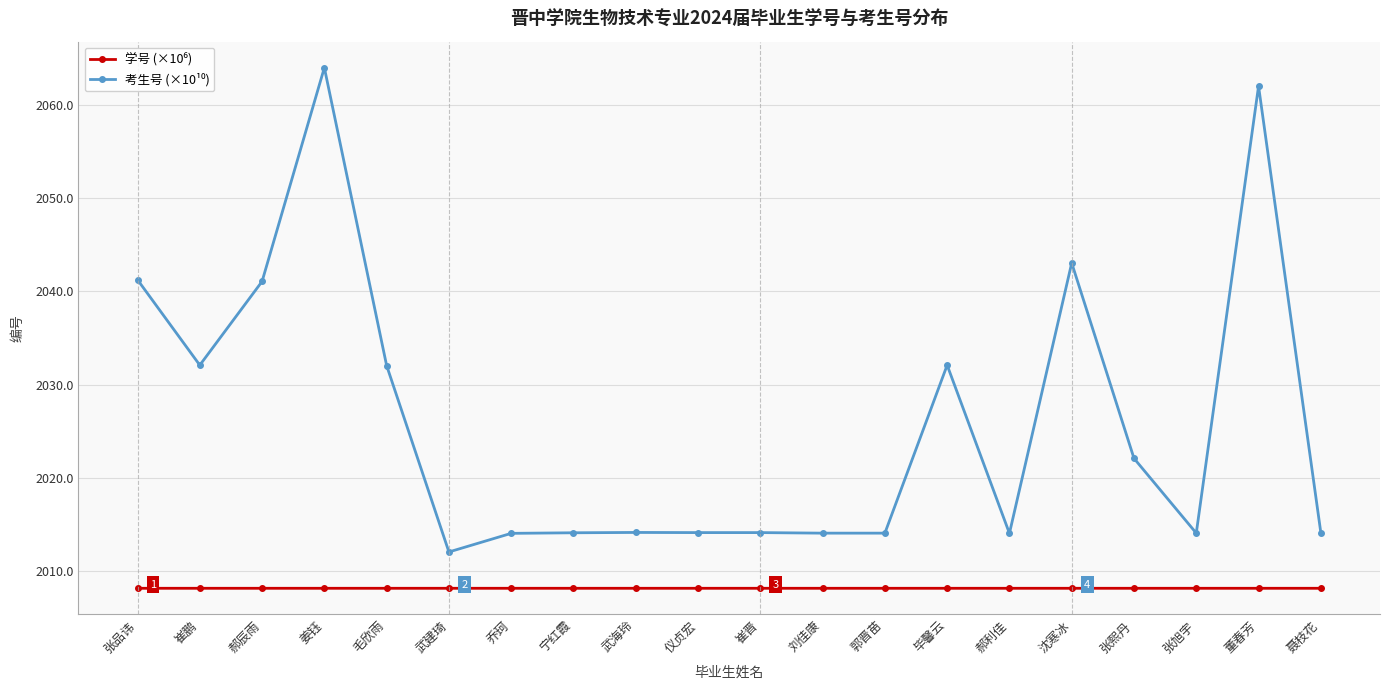

How many categories are shown in the chart?

20